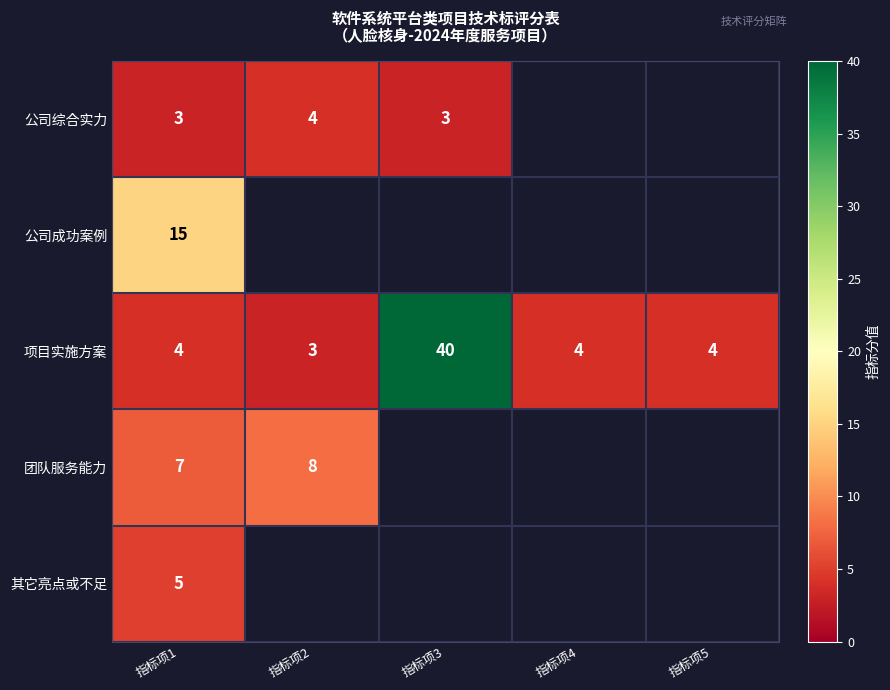

The value of 项目实施方案 at 指标项4 is 1.0. True or false?

False